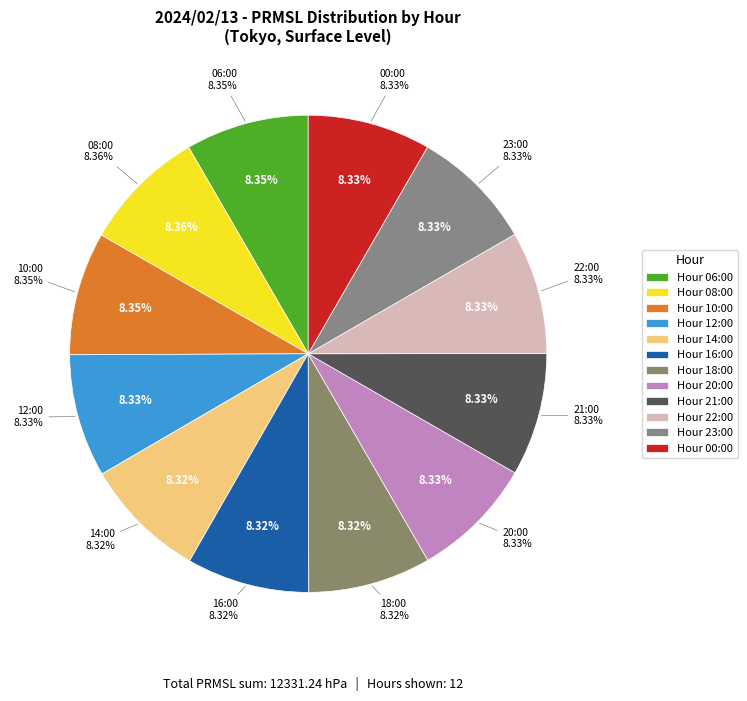

Does any single category account for the majority?

No